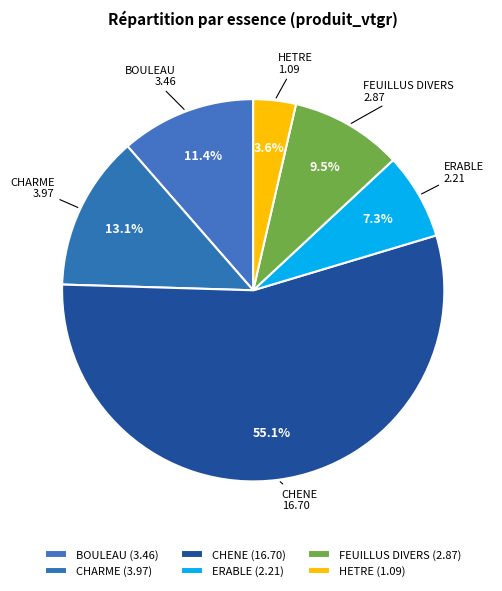

Rank the categories by value from highest to lowest.

CHENE, CHARME, BOULEAU, FEUILLUS DIVERS, ERABLE, HETRE